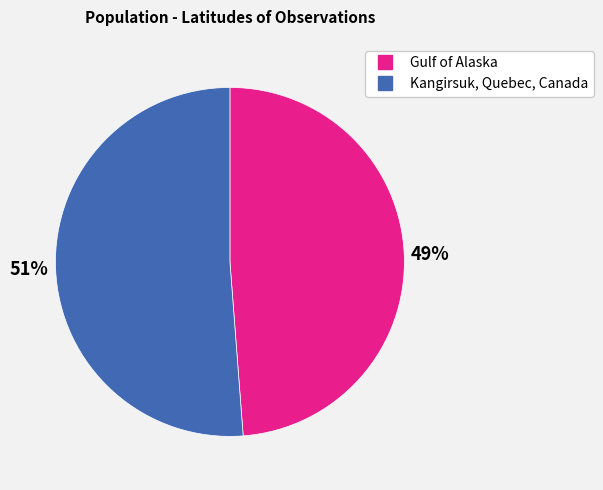

Combined, do Kangirsuk, Quebec, Canada and Gulf of Alaska account for over 50%?

Yes